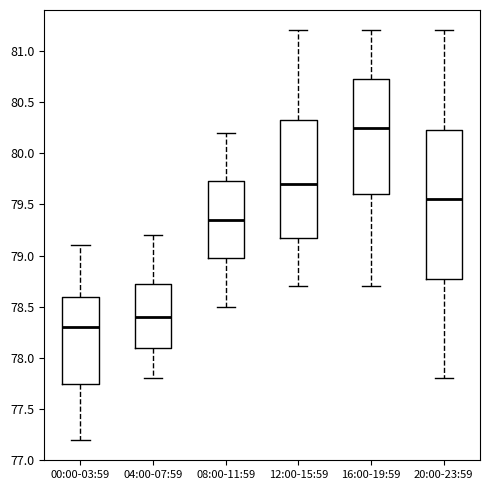

Comparing the boxes themselves (not the whiskers), which one is the tallest?

20:00-23:59